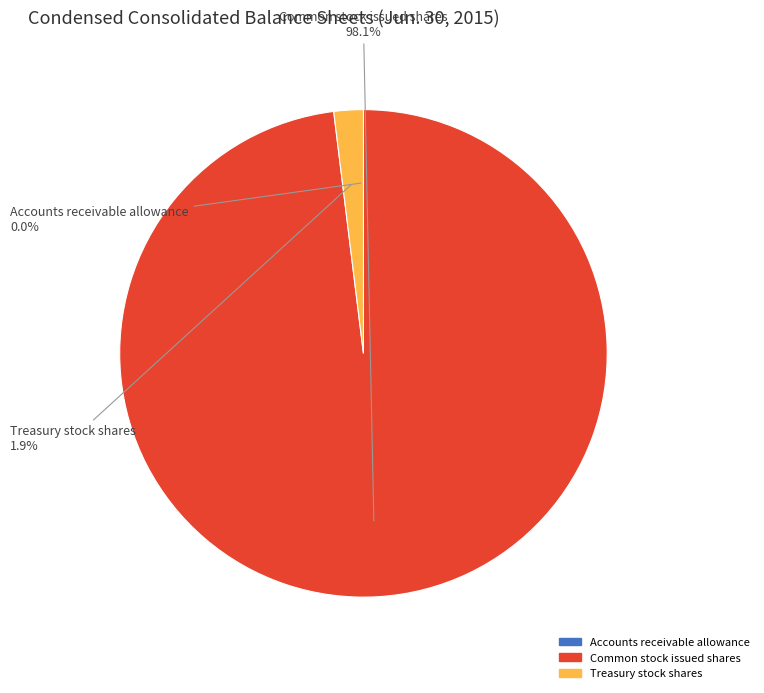

Is it true that Treasury stock shares is 2% of the pie?

True